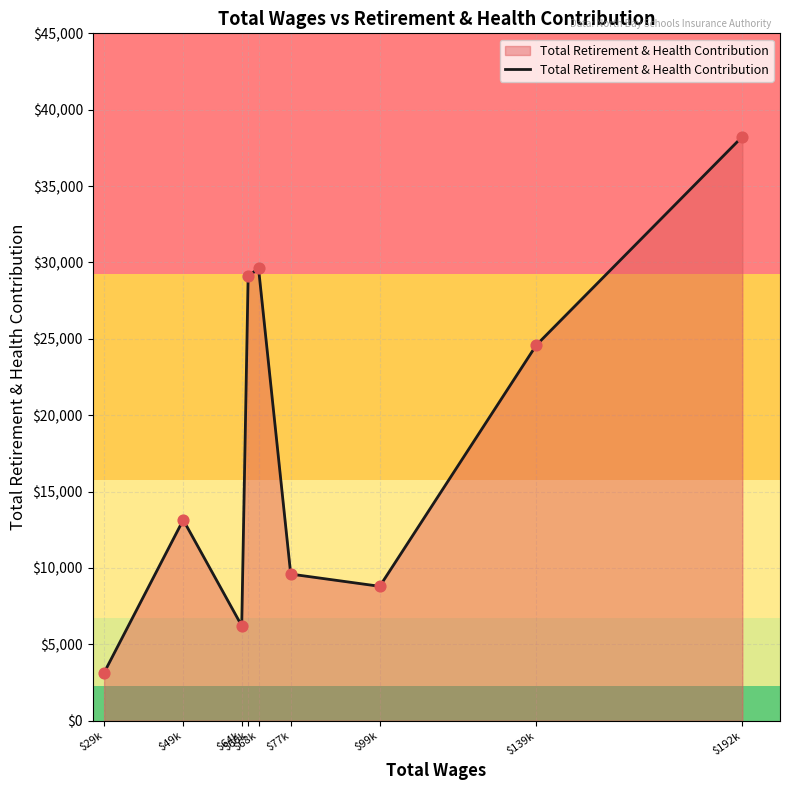

What is the change in value from $49k to $139k?

+11440